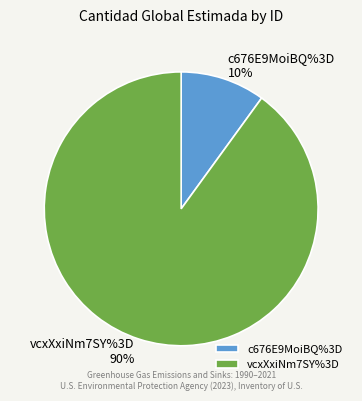

Rank the categories by value from highest to lowest.

vcxXxiNm7SY%3D, c676E9MoiBQ%3D